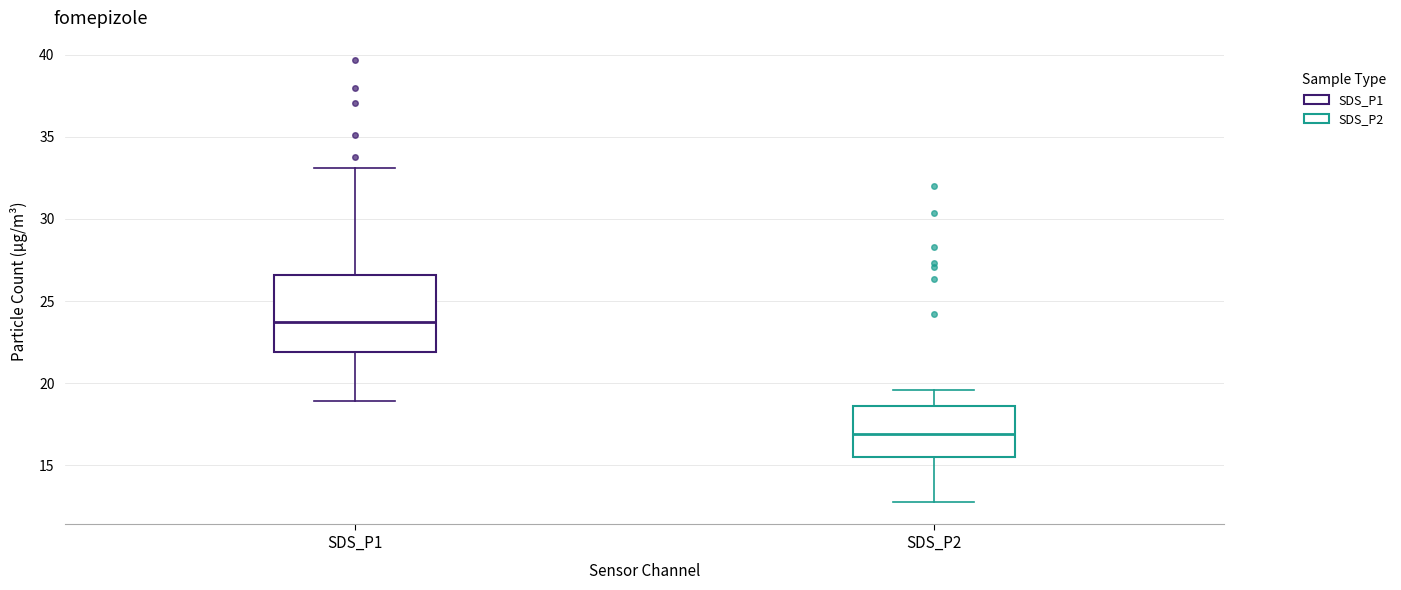

Which box is the tallest, from its lower edge to its upper edge?

SDS_P1